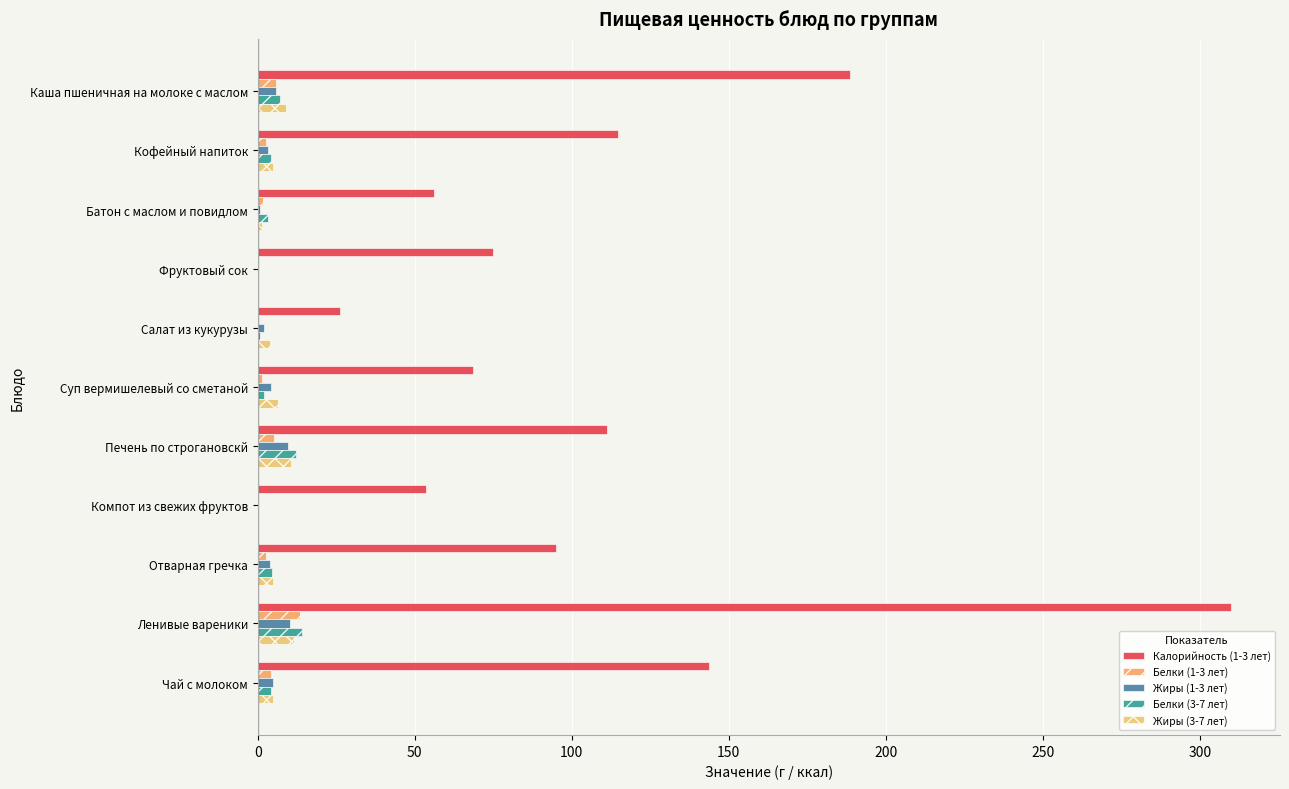

How many distinct data groups are displayed?

5